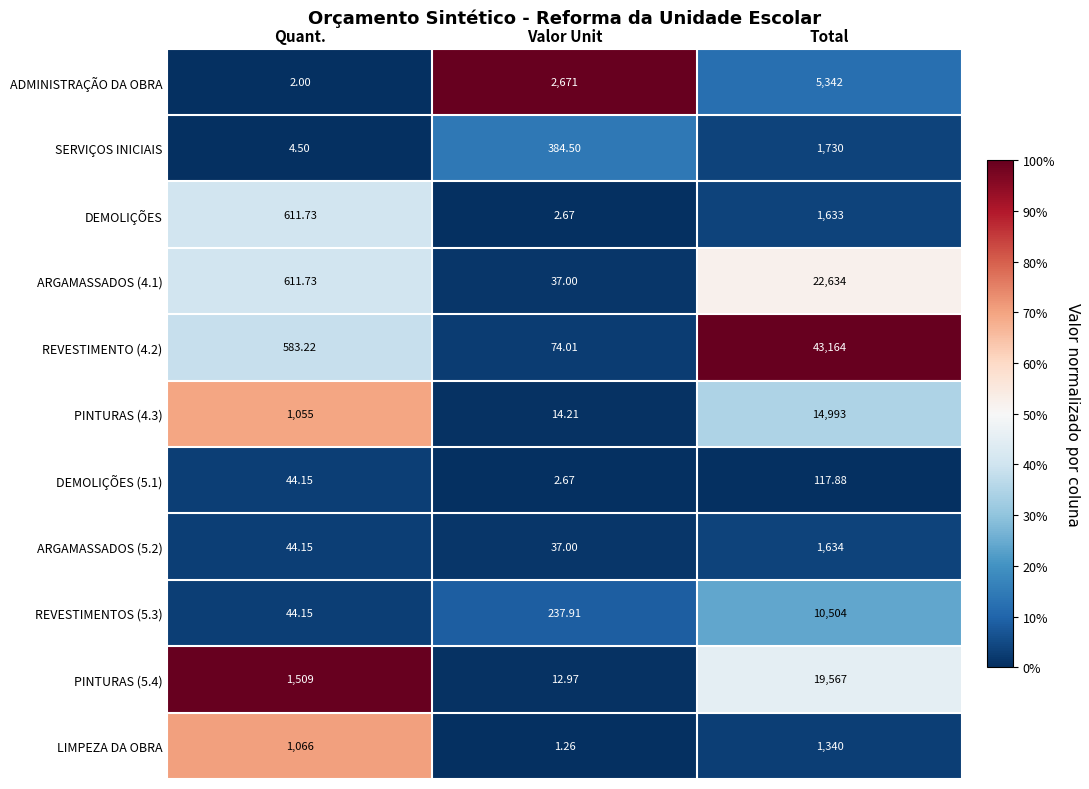

Is the value of PINTURAS (5.4) at Valor Unit greater than the value of LIMPEZA DA OBRA at Quant.?

No